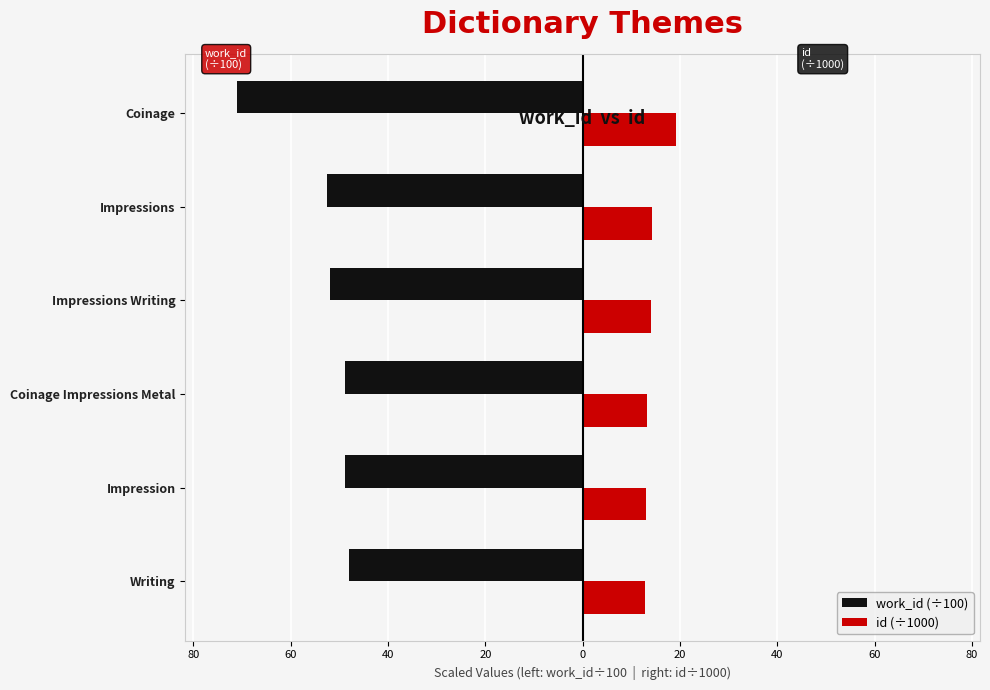

What are all the series names shown in the legend?

work_id (÷100), id (÷1000)